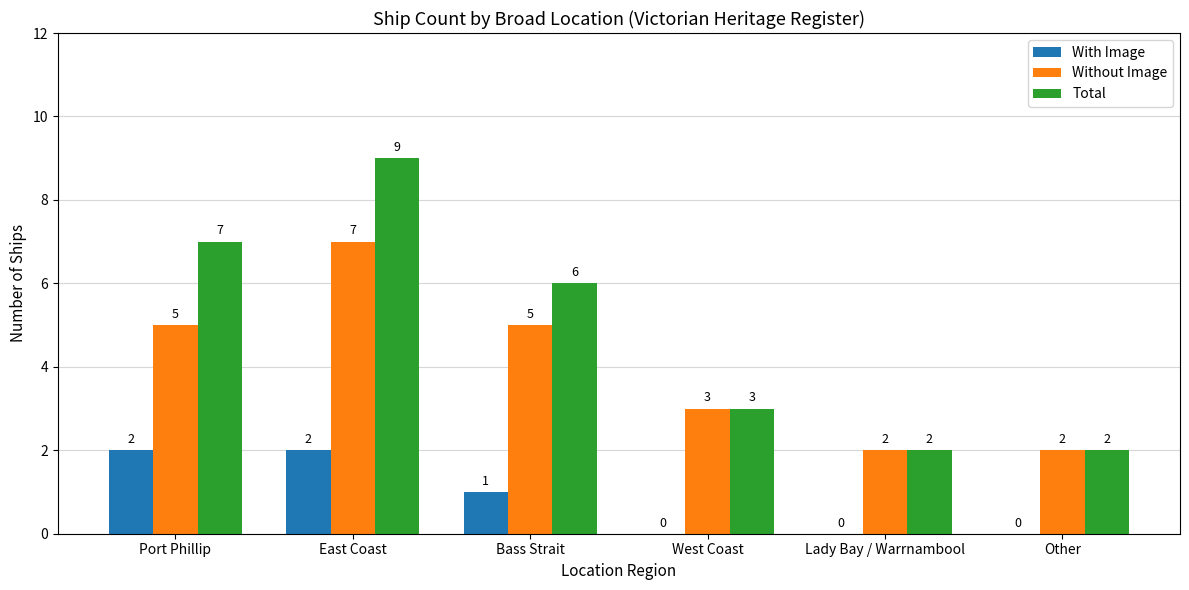

What is the difference between the With Image values at Other and East Coast?

2